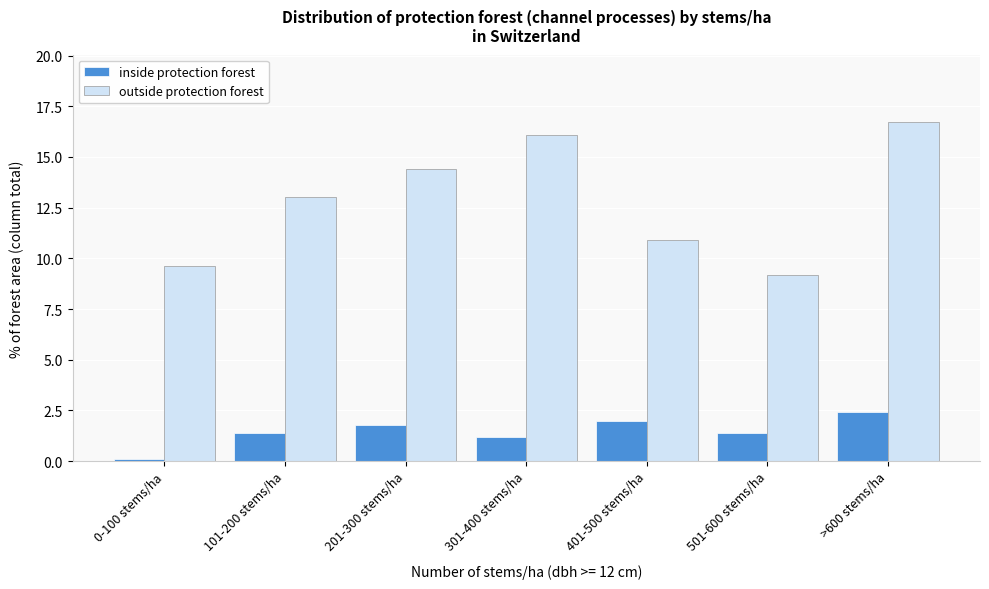

Reading left to right, transcribe all the data shown in this chart.

inside protection forest: 0-100 stems/ha=0.1	101-200 stems/ha=1.4	201-300 stems/ha=1.8	301-400 stems/ha=1.2	401-500 stems/ha=2.0	501-600 stems/ha=1.4	>600 stems/ha=2.4
outside protection forest: 0-100 stems/ha=9.6	101-200 stems/ha=13.0	201-300 stems/ha=14.4	301-400 stems/ha=16.1	401-500 stems/ha=10.9	501-600 stems/ha=9.2	>600 stems/ha=16.7